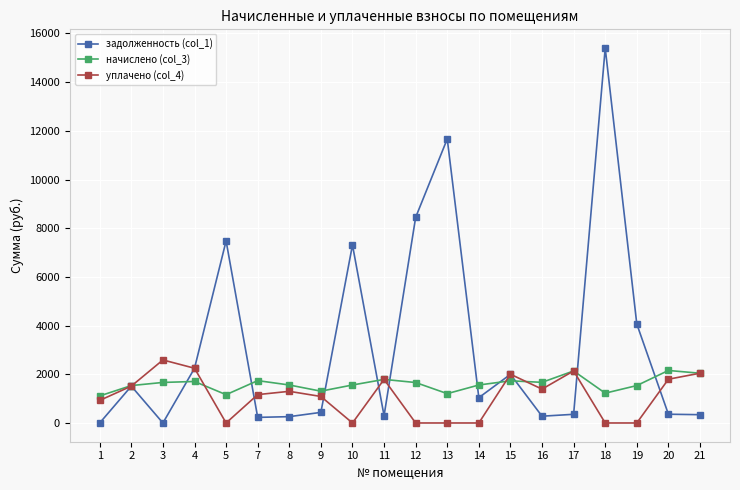

What is the difference between the highest and lowest values at 18?

15398.0